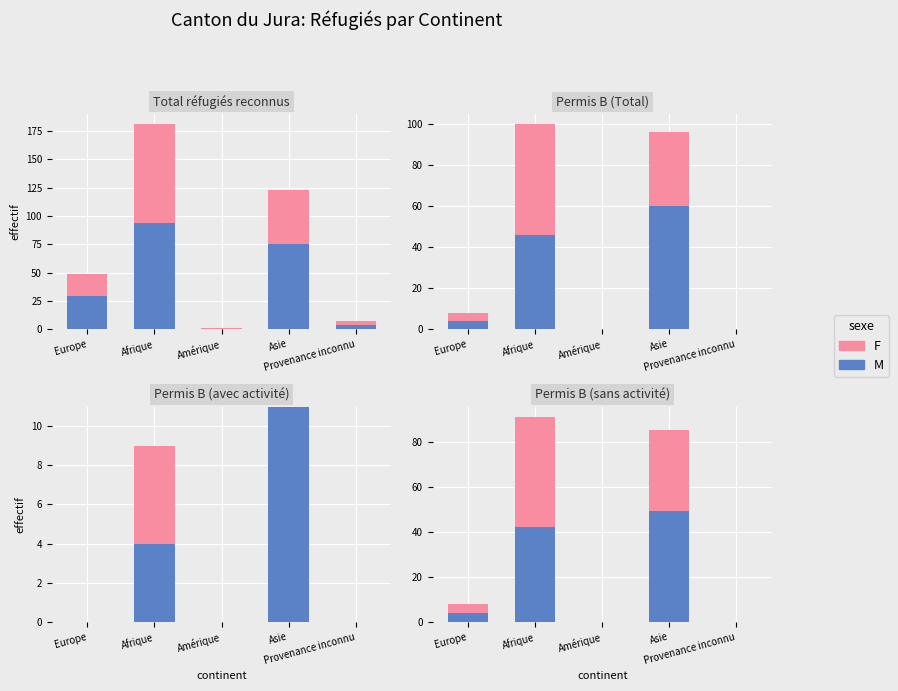

List the series in order of their overall mean, lowest first.

F, M